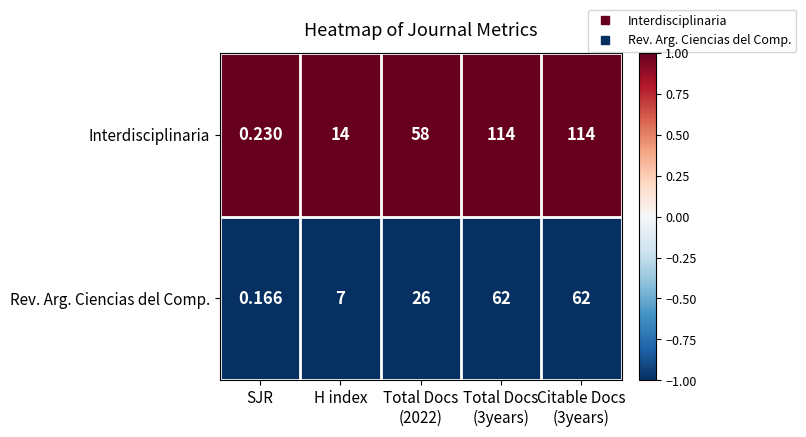

At which category does the chart reach its minimum across all series?

SJR